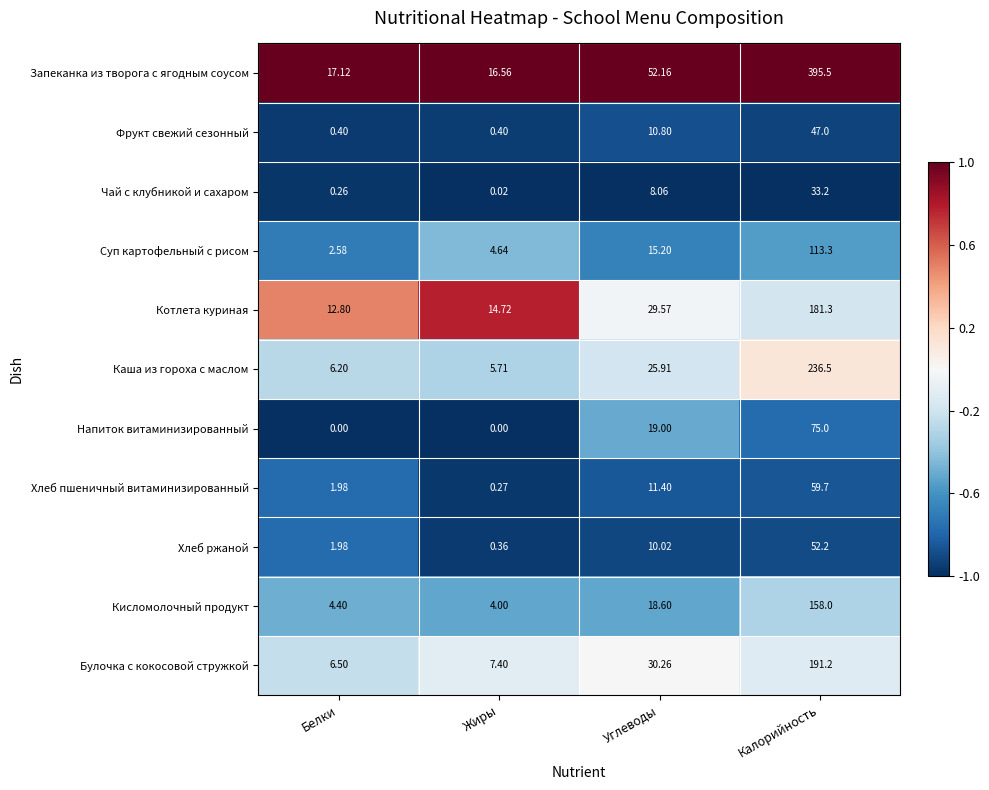

Rank the categories by Котлета куриная value from highest to lowest.

Калорийность, Углеводы, Жиры, Белки